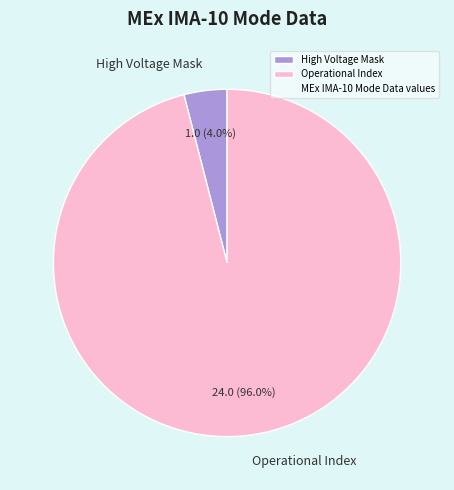

To the nearest percent, what is the average slice percentage?

50%